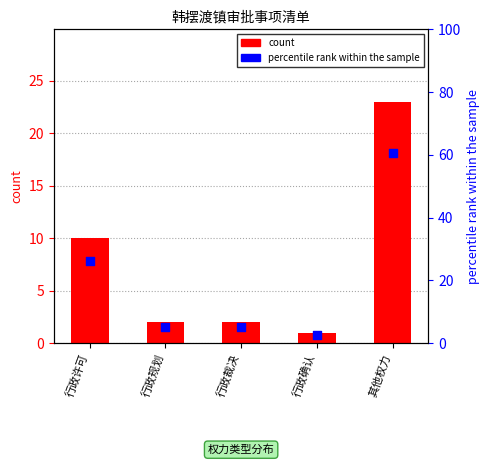

At how many categories does at least one series exceed 15?

2